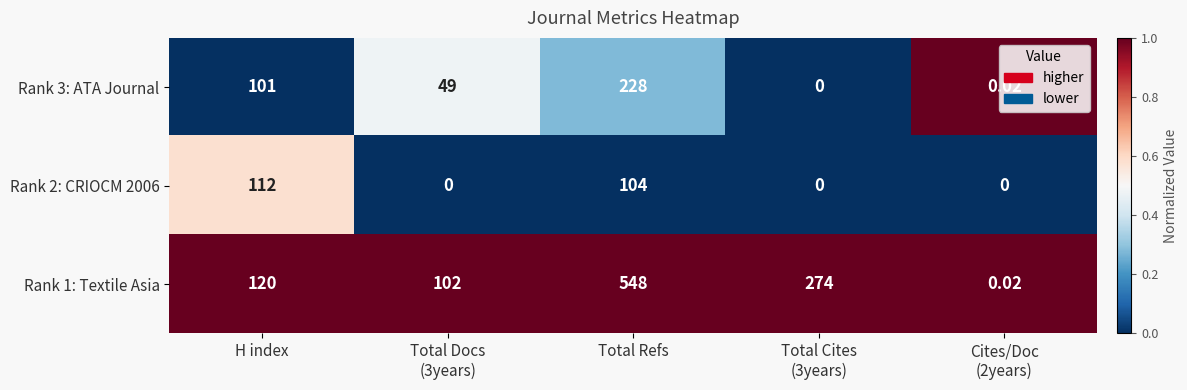

Where is Rank 3: ATA Journal nearest to the value 114?

H index